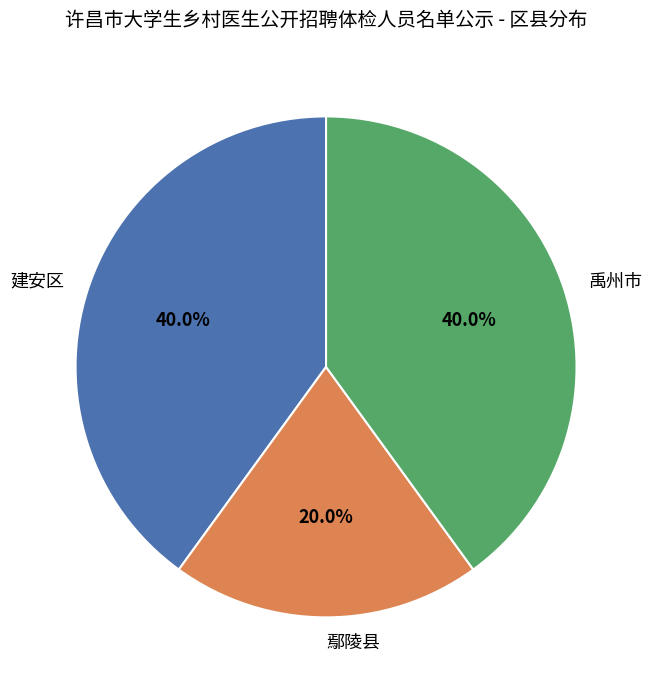

To the nearest percent, what percentage of the pie is 禹州市?

40%